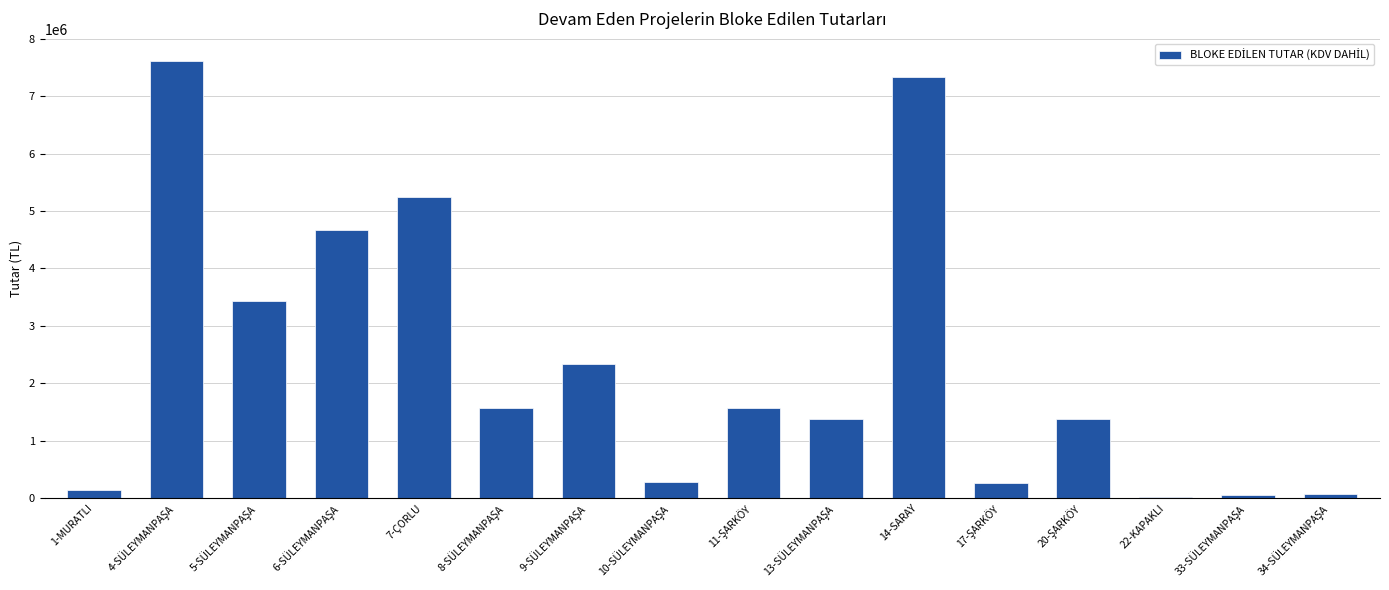

What is the difference between the second highest and minimum values?

7300995.8